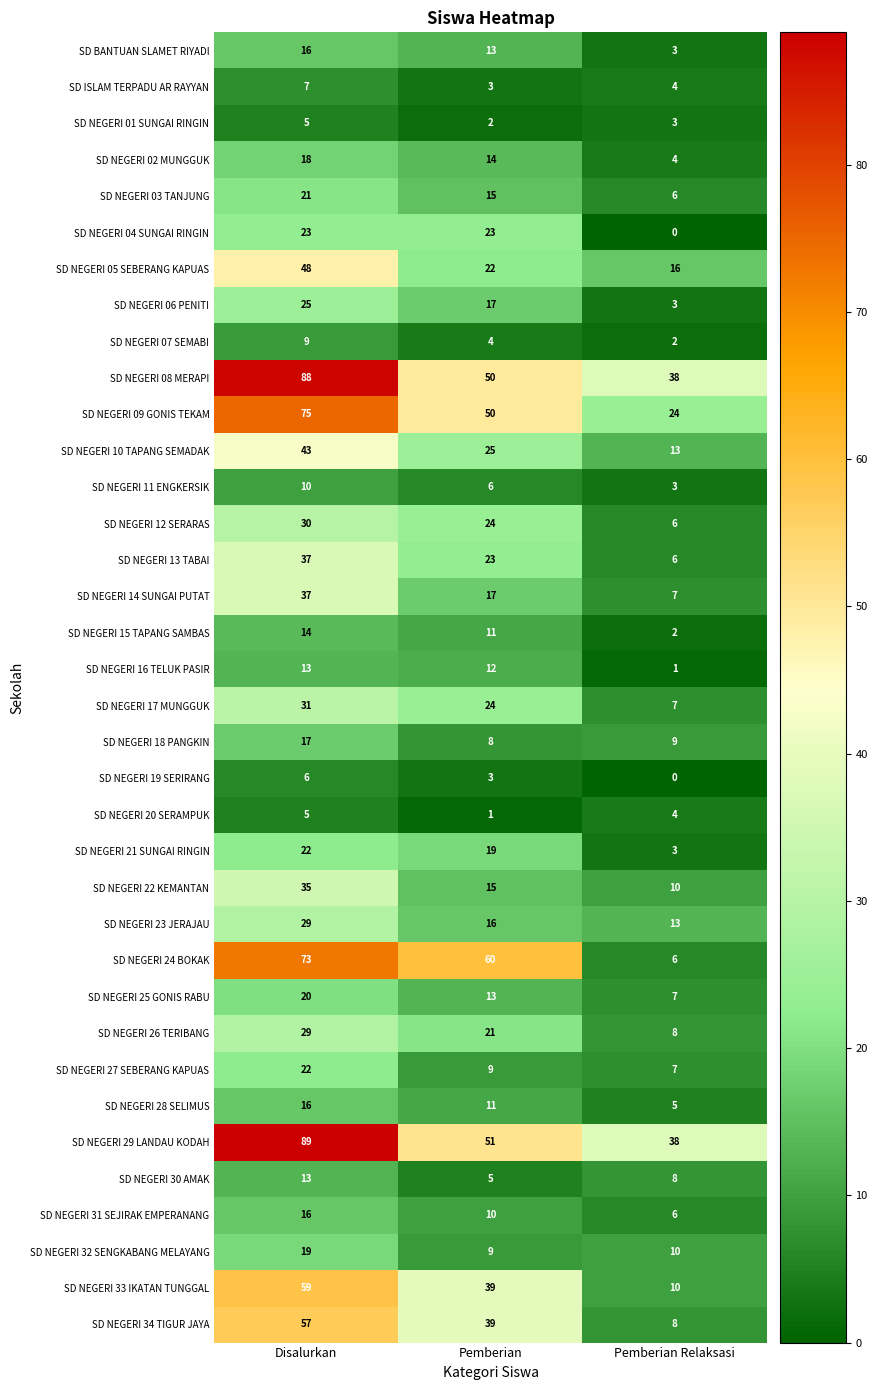

What is the difference between the highest and lowest values at Pemberian Relaksasi?

38